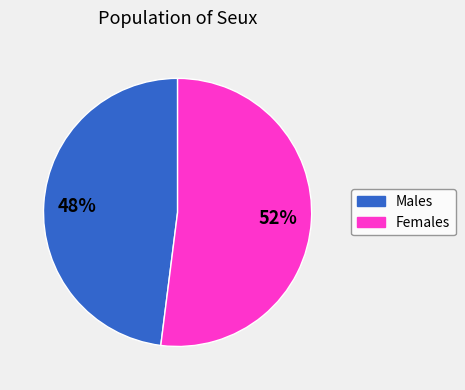

Is there a majority slice in this chart?

Yes